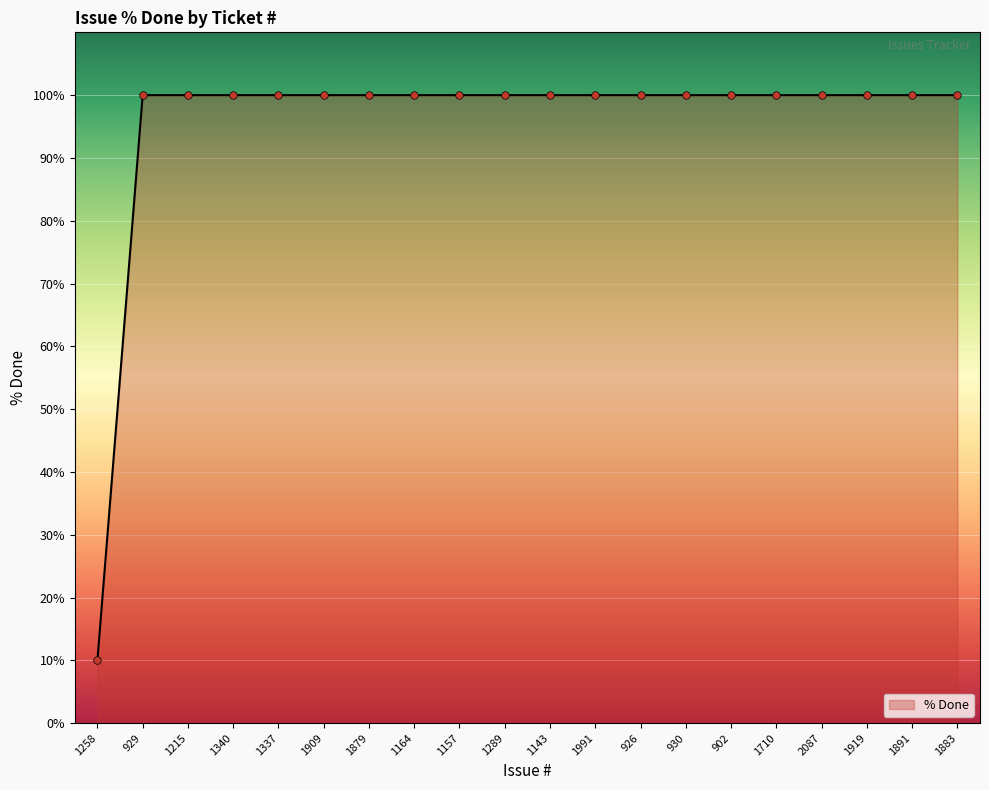

What is the ratio of the value at 930 to the value at 1919?

1.0